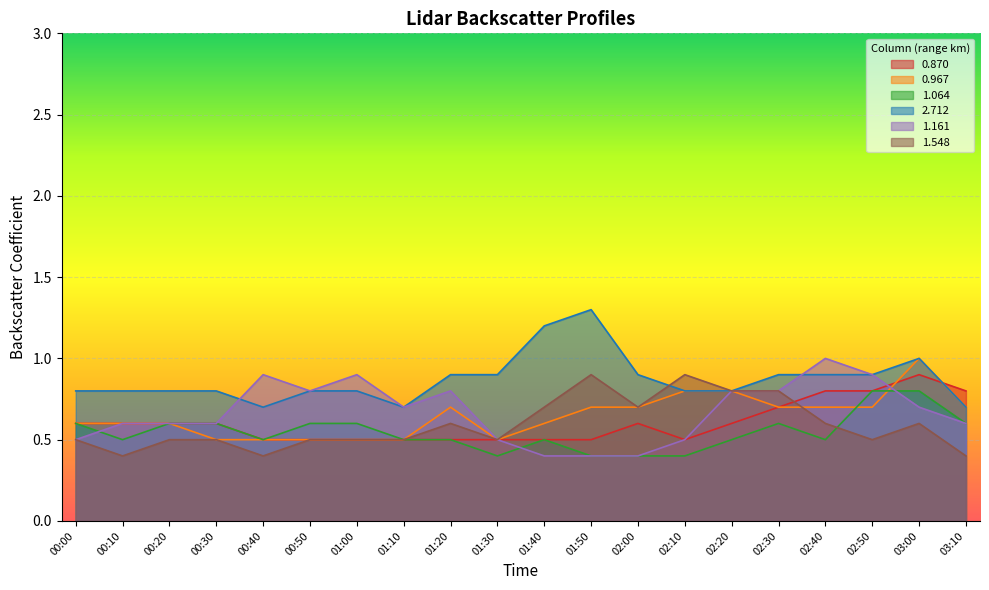

Does the chart display data point markers on the line(s)?

No